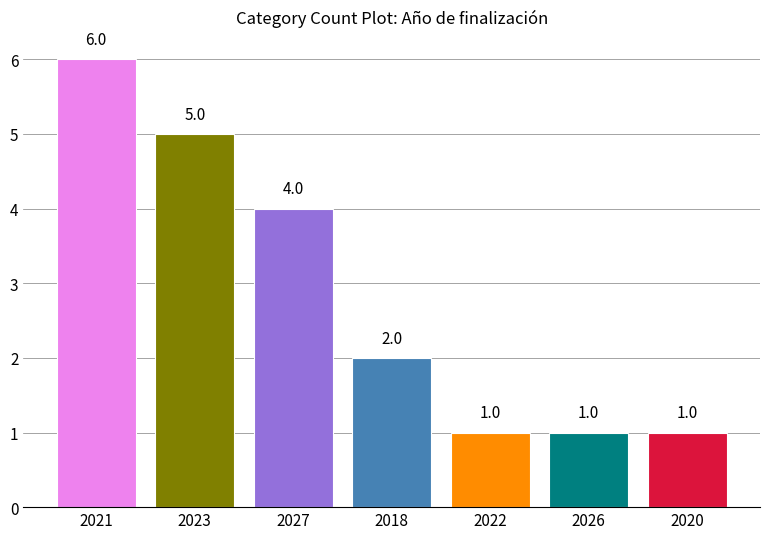

Reading right to left, what are all the values shown in this chart?

1	1	1	2	4	5	6